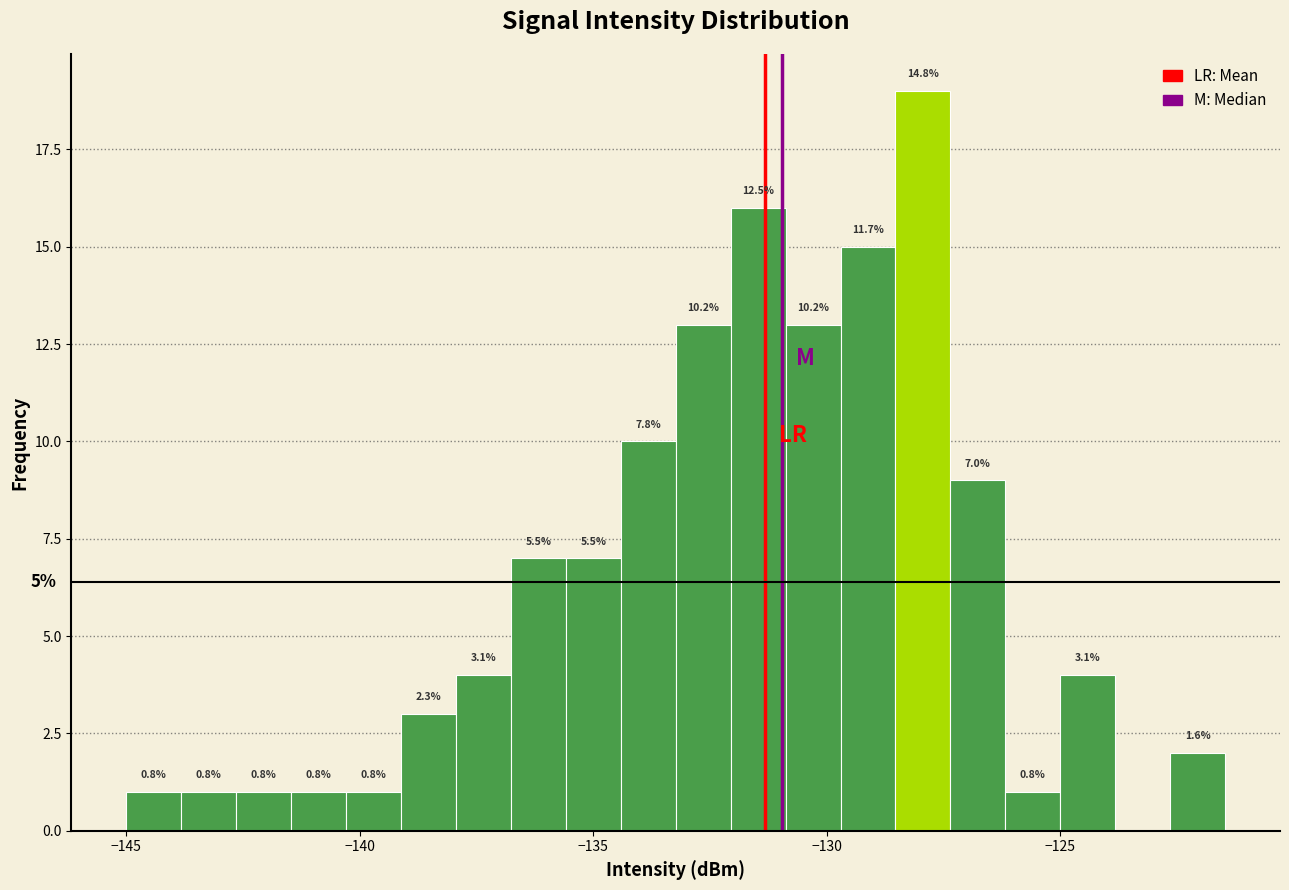

Read against the x-axis, roughly where is the centre of the tallest bar?

-128.0